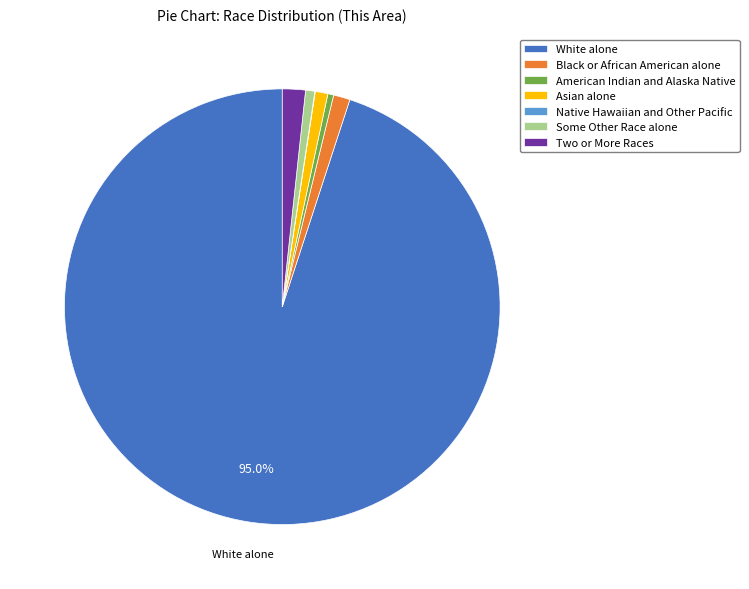

Do Two or More Races and White alone together represent more than half of the pie?

Yes